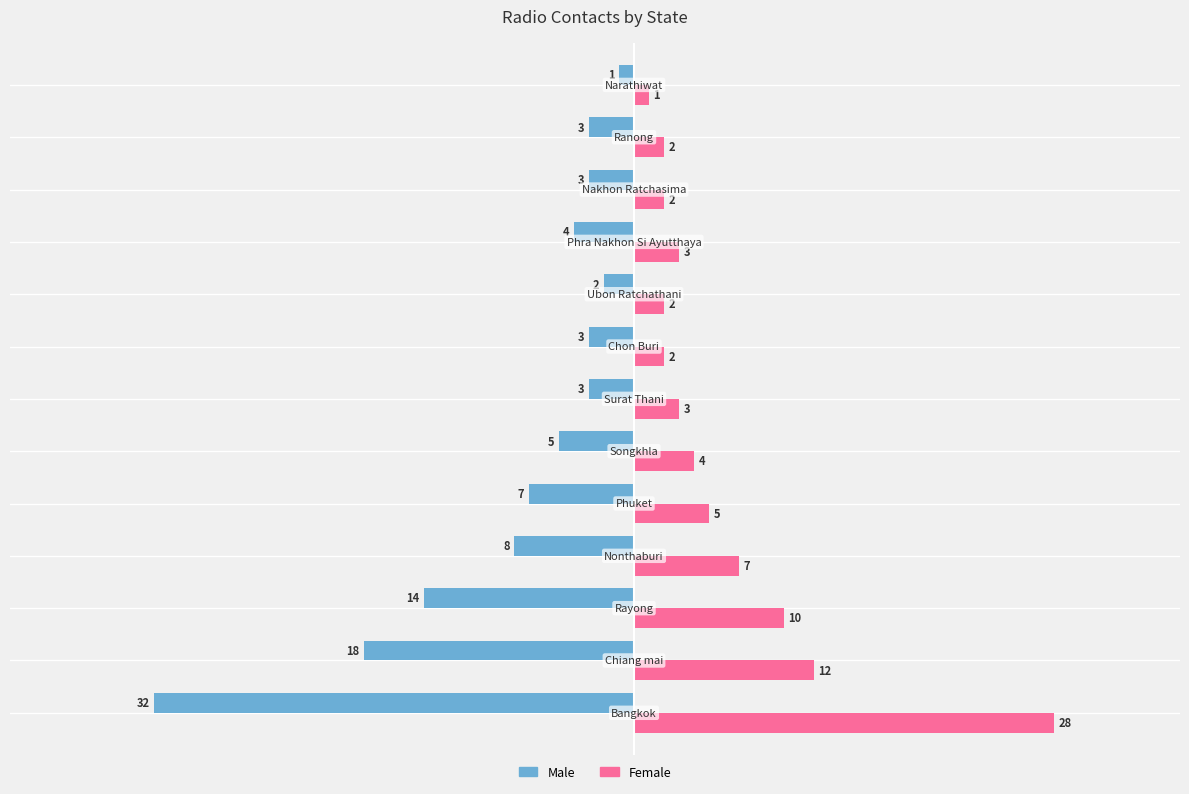

What is the average value of the Female series?

6